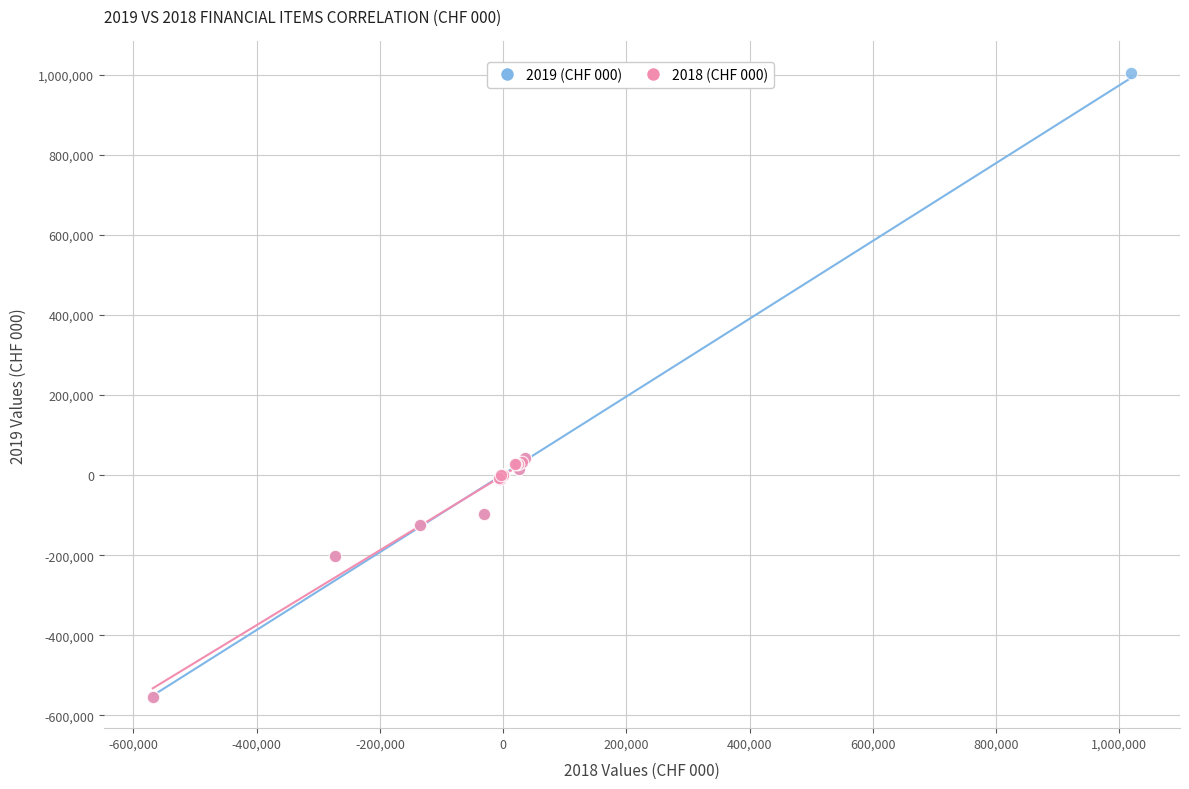

Which series has the widest spread of Y values?

2019 (CHF 000)